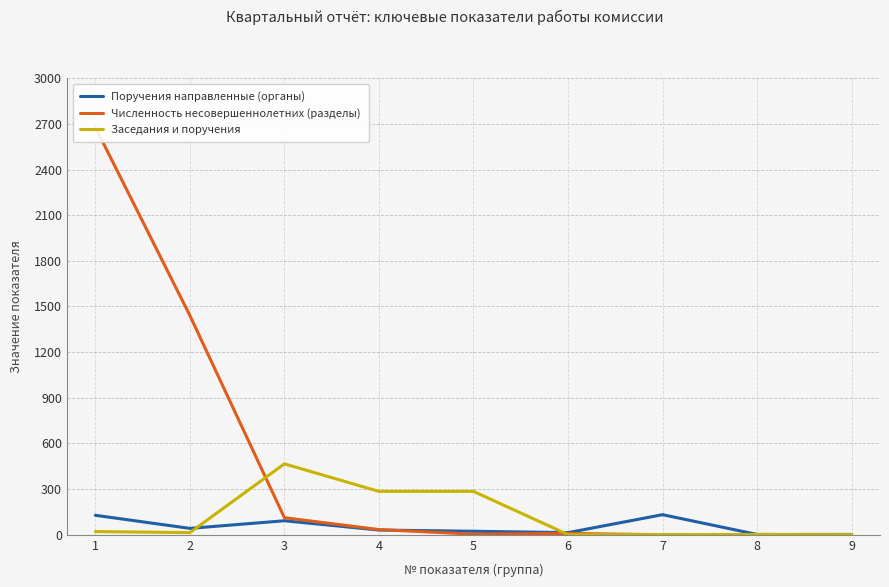

At which category is the sum across all series the highest?

1